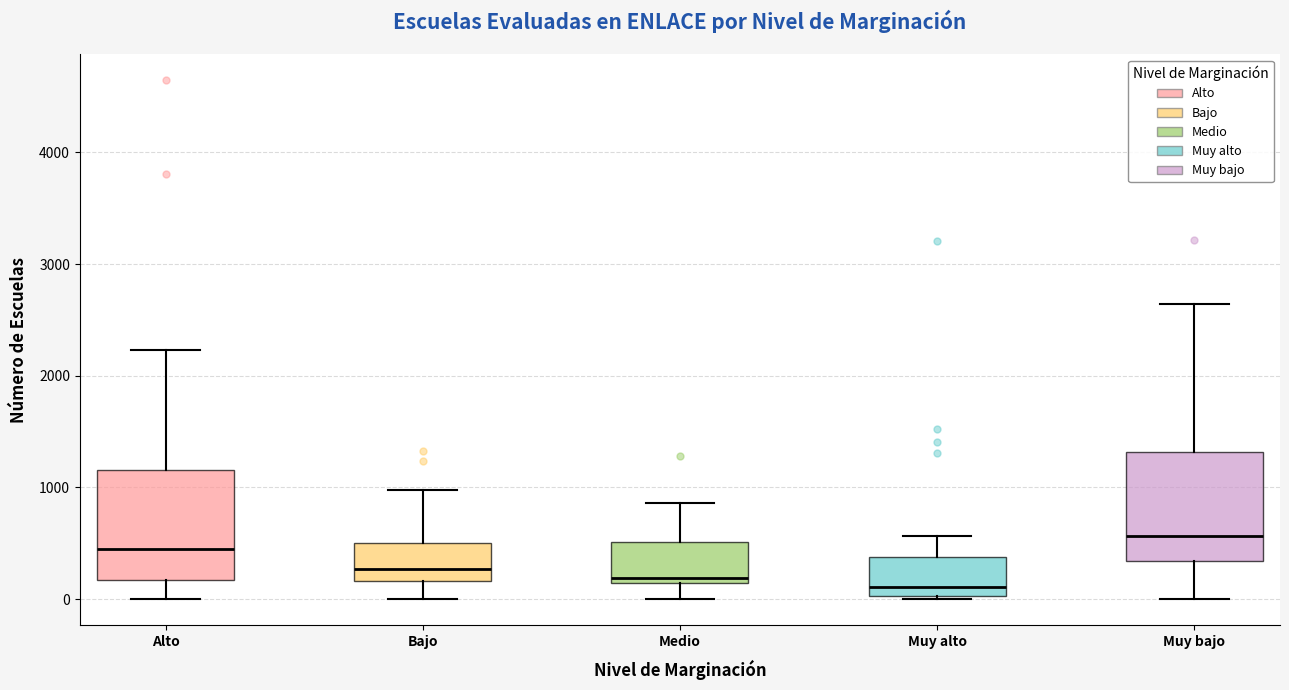

Reading left to right, read every box against the y-axis: the position of its median line, the range the box covers, and the ends of its whiskers. The values are not printed on the chart, so give them approximately, as read against the axis.

Alto: median 400, box 200 to 1200, whiskers 0 to 2200
Bajo: median 300, box 200 to 500, whiskers 0 to 1000
Medio: median 200, box 100 to 500, whiskers 0 to 900
Muy alto: median 100, box 0 to 400, whiskers 0 to 600
Muy bajo: median 600, box 300 to 1300, whiskers 0 to 2600